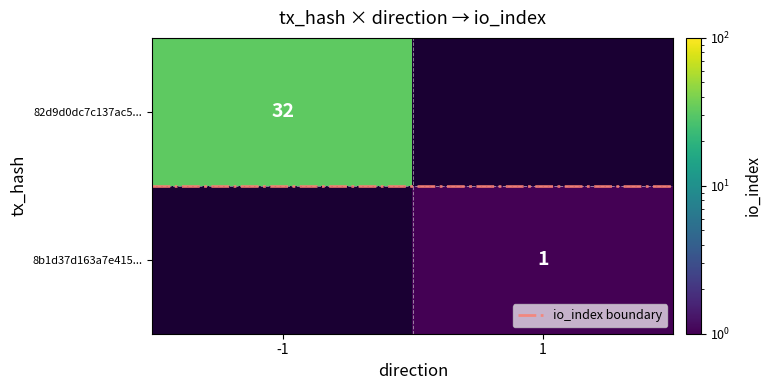

True or false: io_index boundary has a value of 0.5 at -1.

True